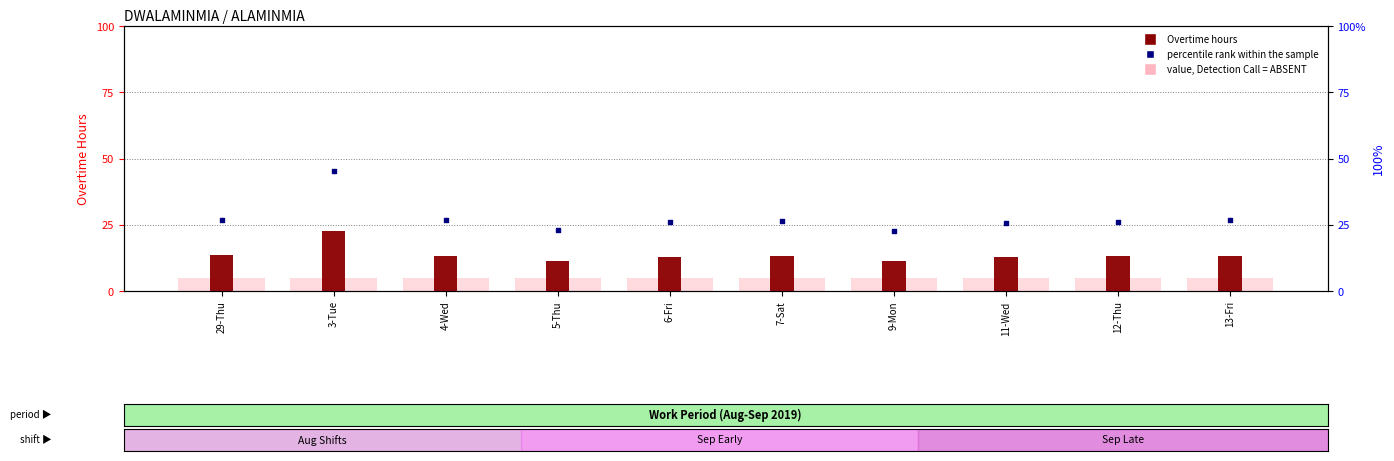

What is the total value across all series at 7-Sat?

44.4